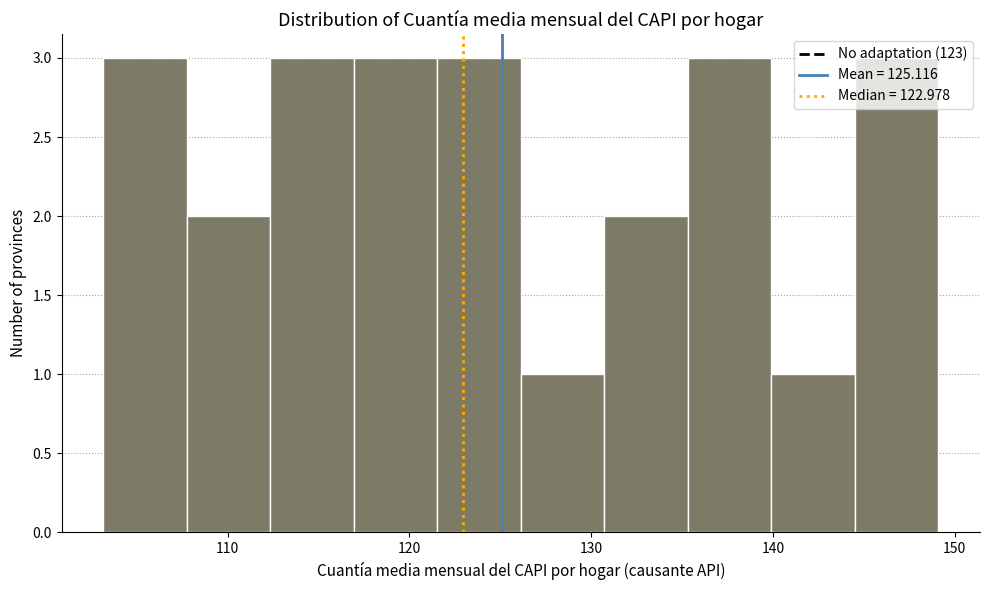

Reading left to right, list every bar in this chart as the range it spans on the x-axis followed by its height. Neither the bar edges nor the heights are printed on the chart, so give them approximately, as read against the axes.

103 to 108: 3
108 to 112: 2
112 to 117: 3
117 to 122: 3
122 to 126: 3
126 to 131: 1
131 to 135: 2
135 to 140: 3
140 to 145: 1
145 to 149: 3